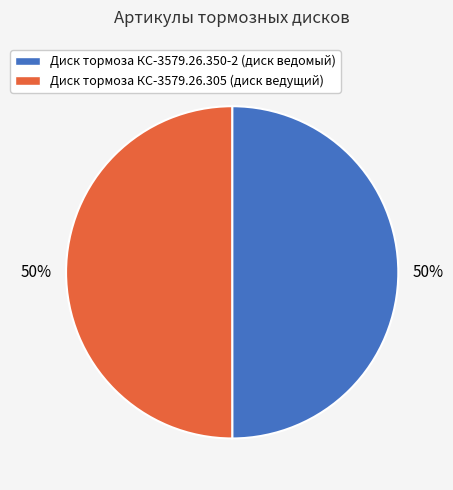

To the nearest percent, what portion does Диск тормоза КС-3579.26.305 (диск ведущий) represent?

50%